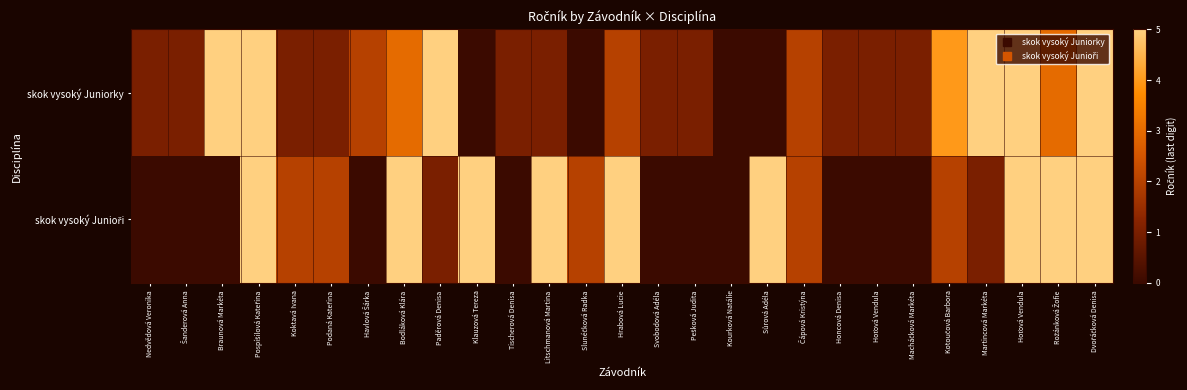

At how many categories does at least one series exceed 42?

12